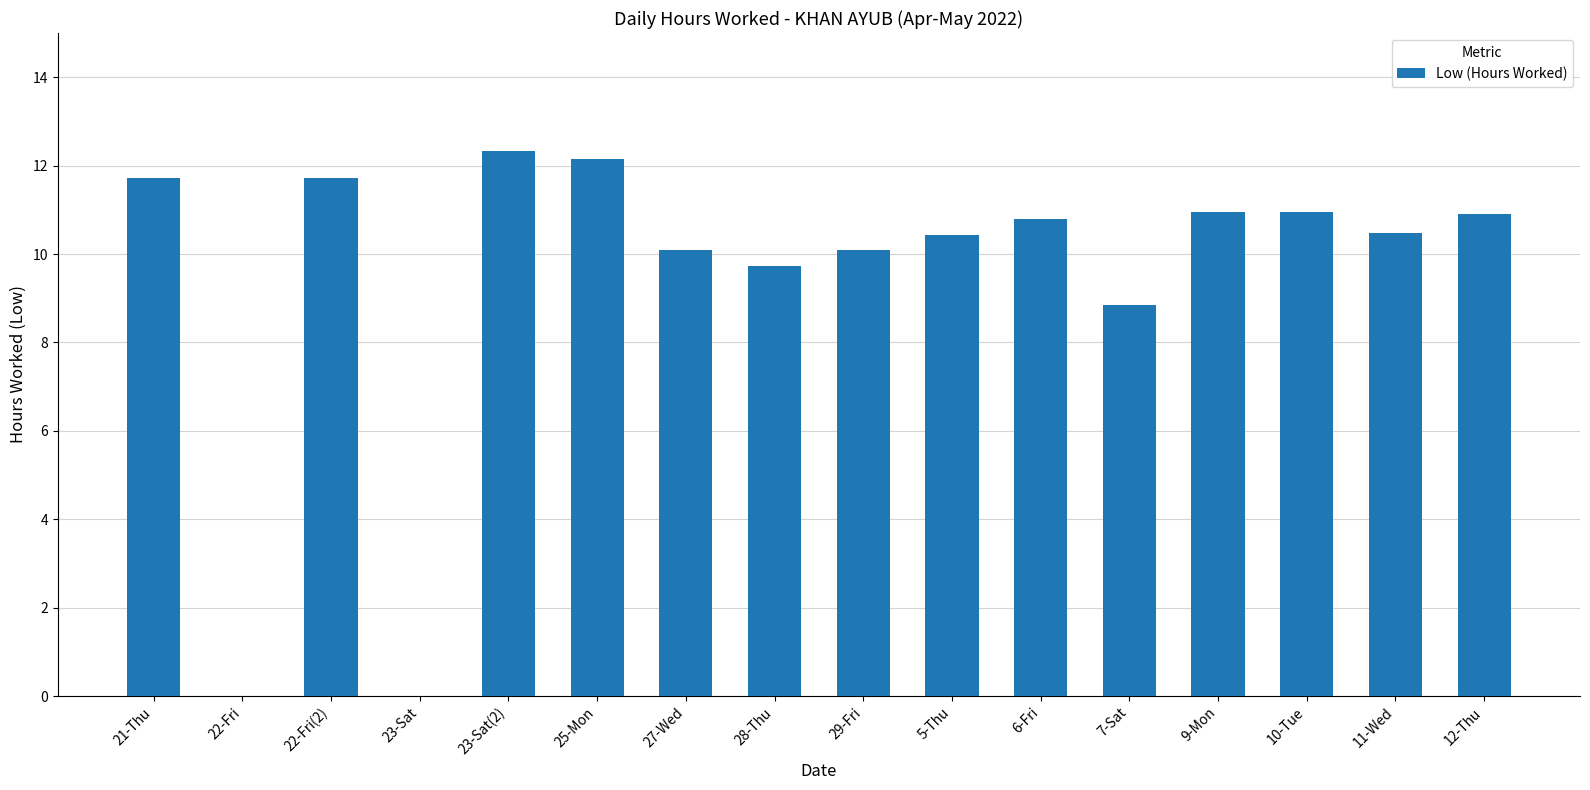

At which label is the value closest to 6?

7-Sat